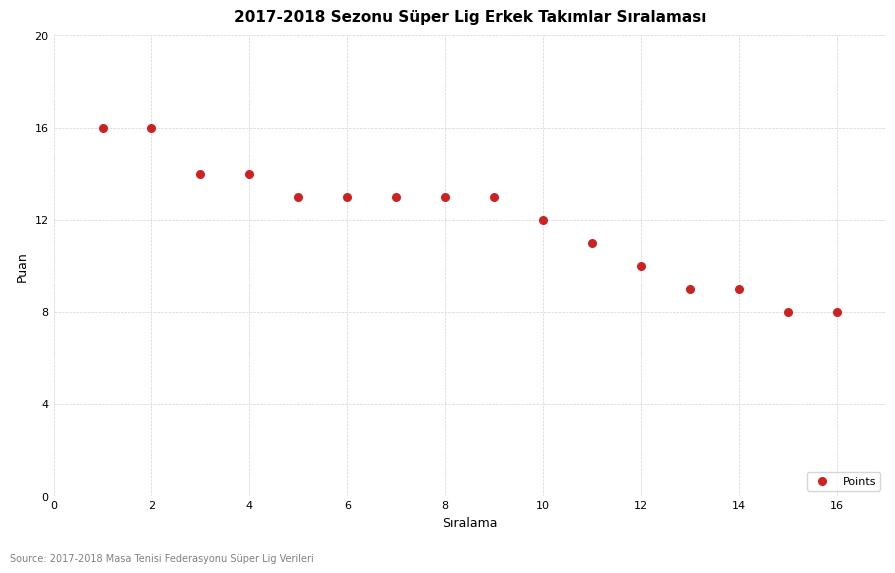

What is the range of Y values (max minus min)?

8